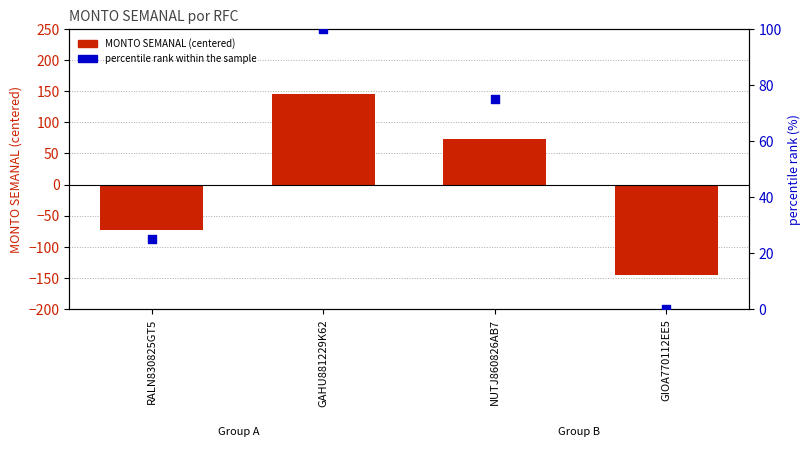

What are all the series names shown in the legend?

MONTO SEMANAL (centered), percentile rank within the sample